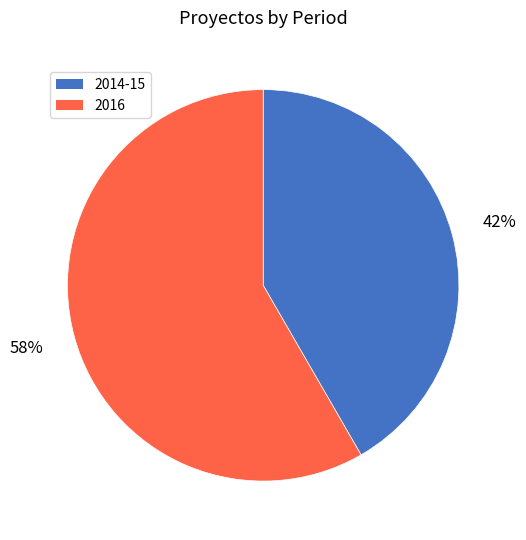

Which category has the smallest portion of the pie?

2014-15